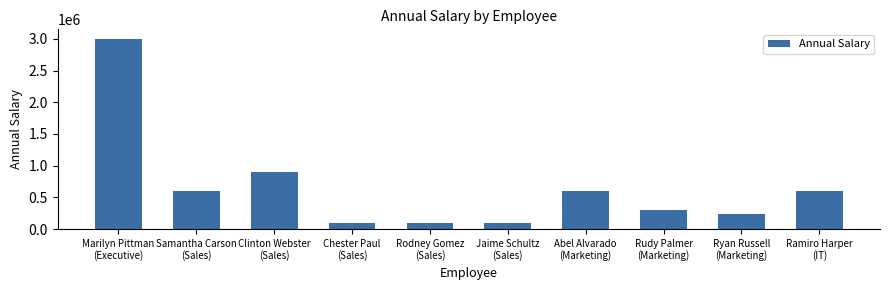

How many bars are there in total?

10